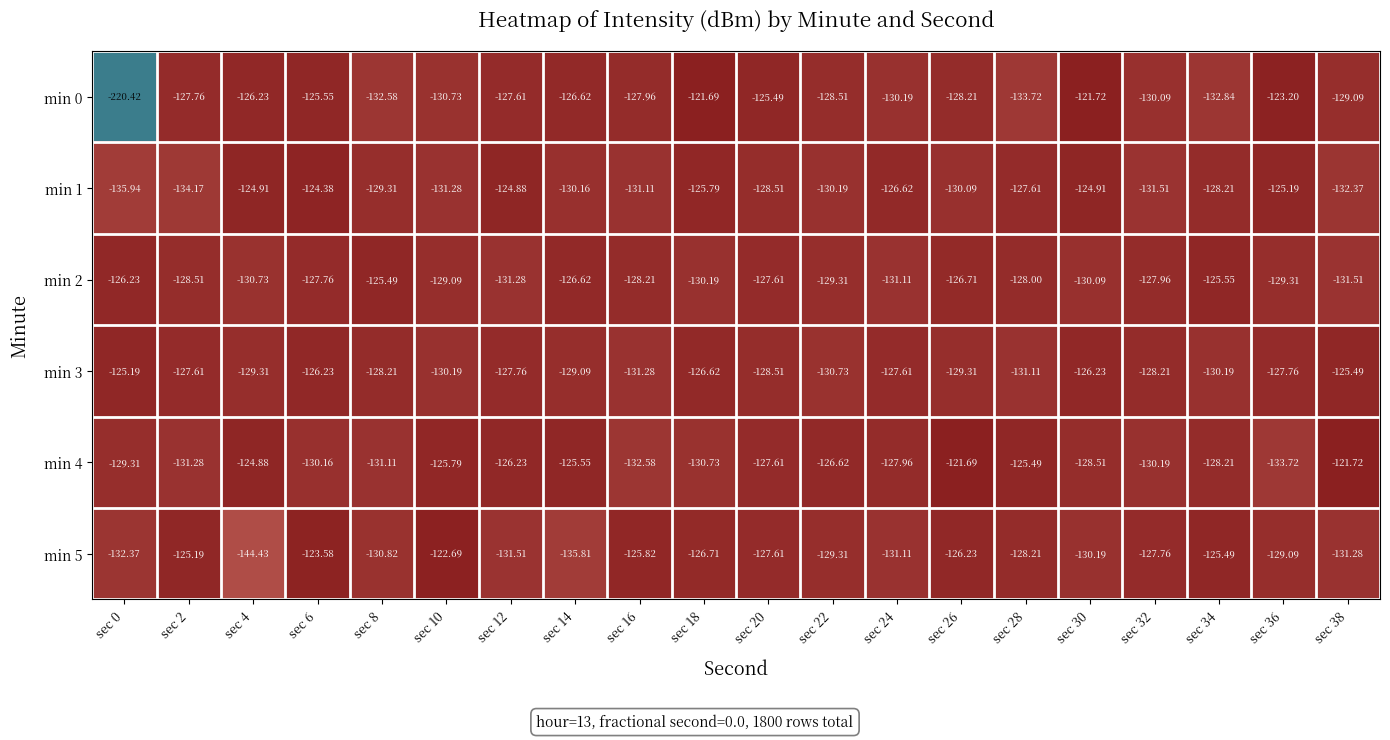

What is the smallest value displayed?

-220.4